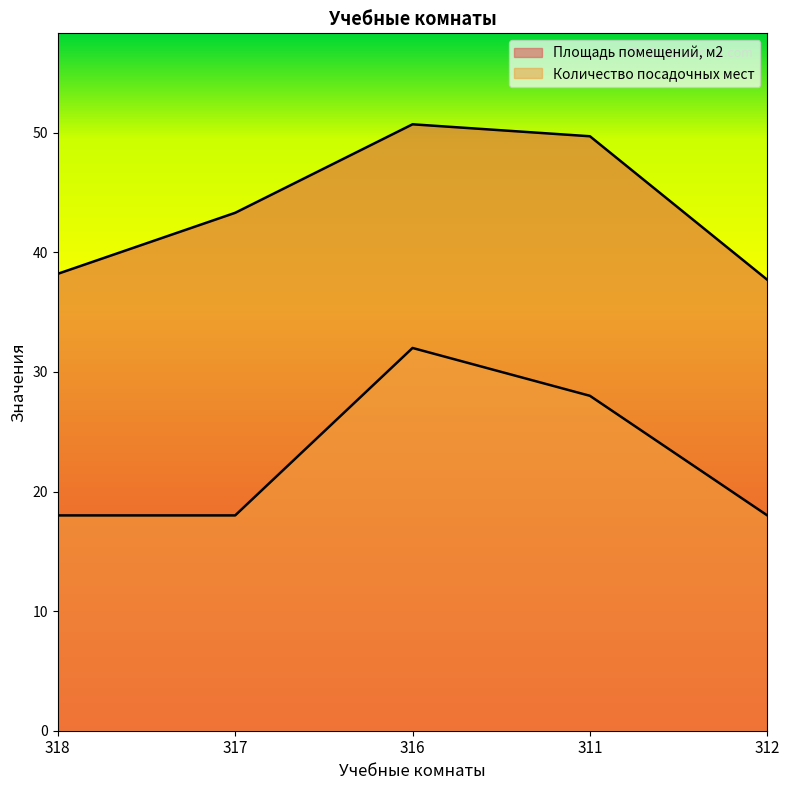

The Количество посадочных мест series shows 31.8 at 317. True or false?

False